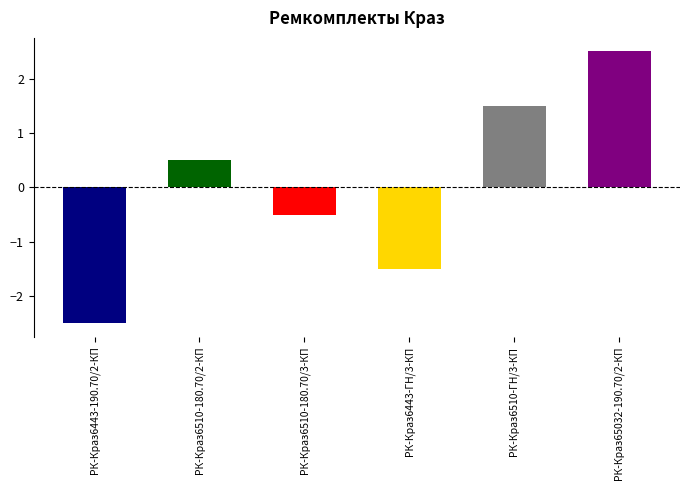

Reading left to right, extract all data points from this chart.

РК-Краз6443-190.70/2-КП=-2.5	РК-Краз6510-180.70/2-КП=0.5	РК-Краз6510-180.70/3-КП=-0.5	РК-Краз6443-ГН/3-КП=-1.5	РК-Краз6510-ГН/3-КП=1.5	РК-Краз65032-190.70/2-КП=2.5